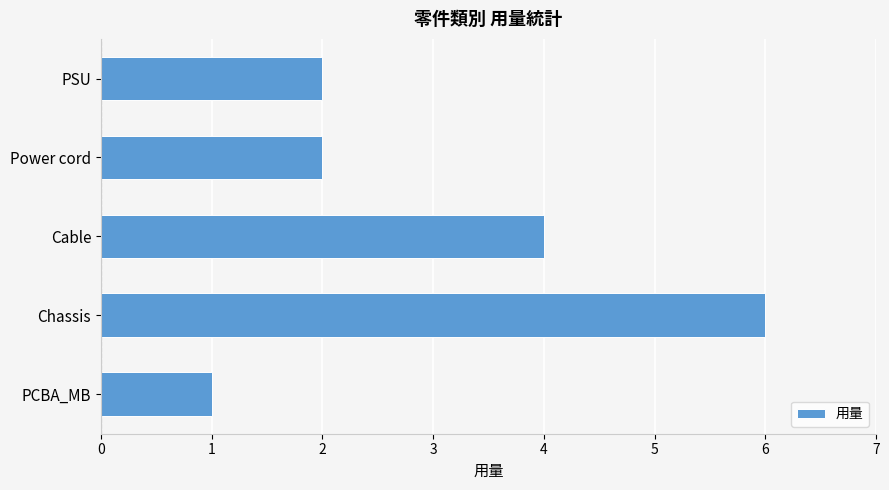

Reading bottom to top, what are all the values shown in this chart?

1	6	4	2	2